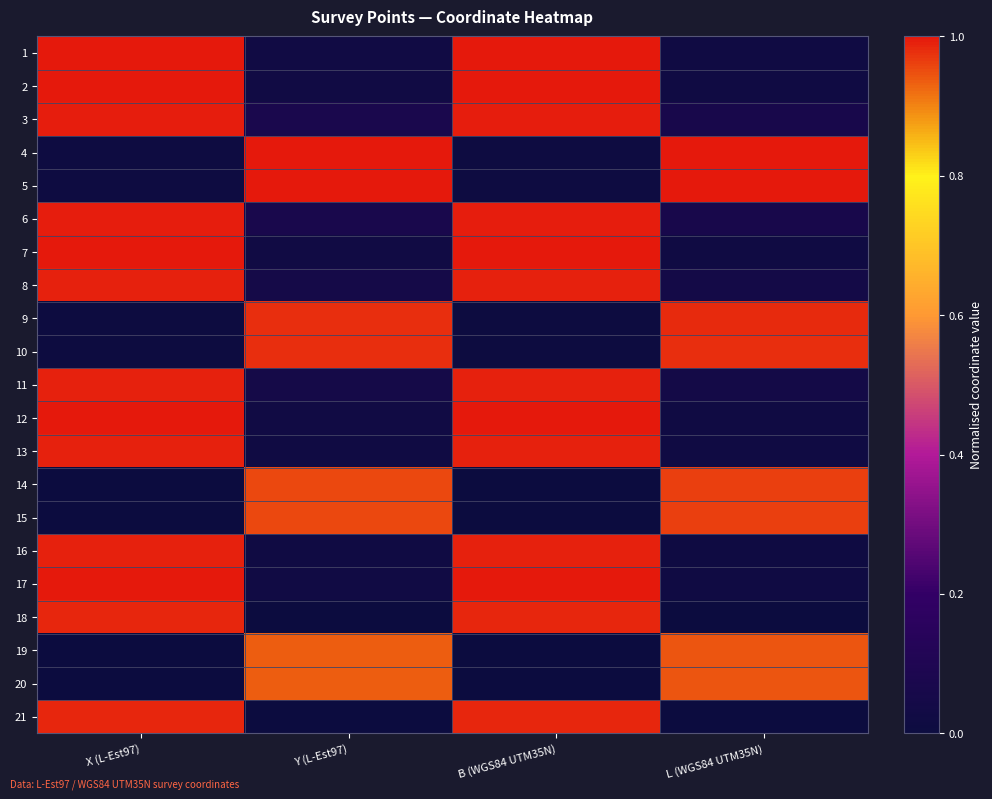

At X (L-Est97), list the series in order from smallest to largest.

20, 19, 15, 14, 10, 9, 5, 4, 18, 21, 16, 13, 11, 8, 6, 3, 1, 17, 7, 12, 2